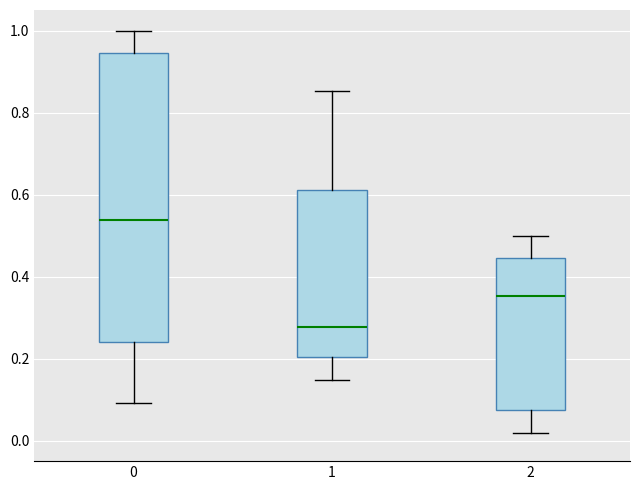

Reading left to right, transcribe this box plot: for each box, give where its median line is, the range the box spans, and where its two whiskers end, as read against the y-axis. The values are not printed on the chart, so give them approximately, as read against the axis.

0: median 0.54, box 0.24 to 0.94, whiskers 0.10 to 1.00
1: median 0.28, box 0.20 to 0.62, whiskers 0.14 to 0.86
2: median 0.36, box 0.08 to 0.44, whiskers 0.02 to 0.50